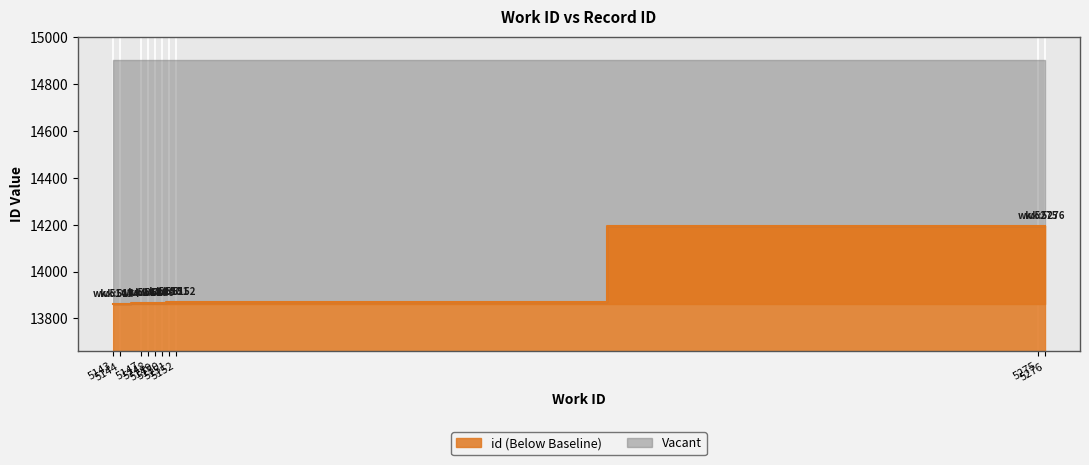

How many lines are shown in the chart?

1